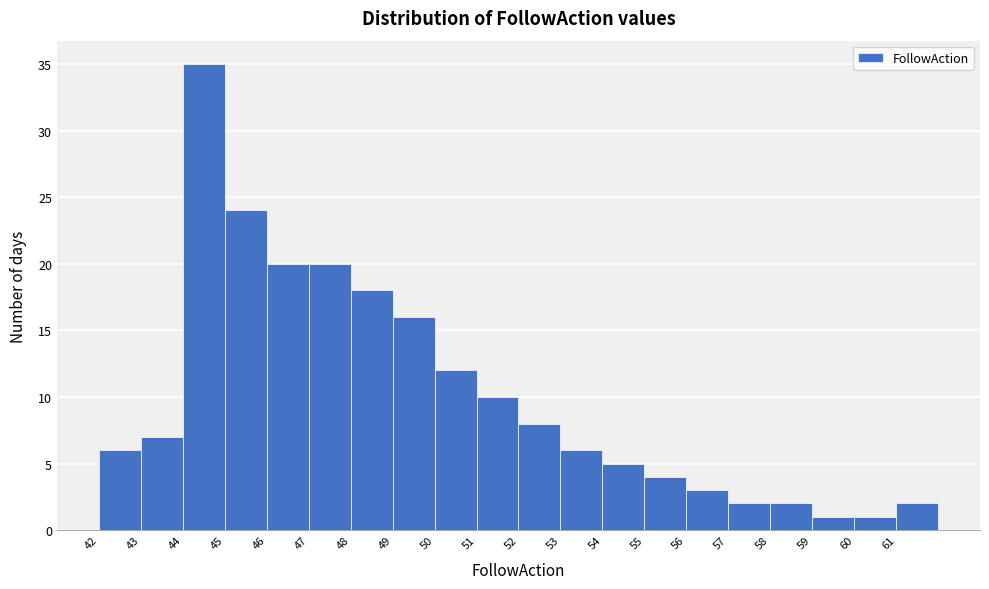

Which range on the x-axis has the tallest bar?

44 to 45